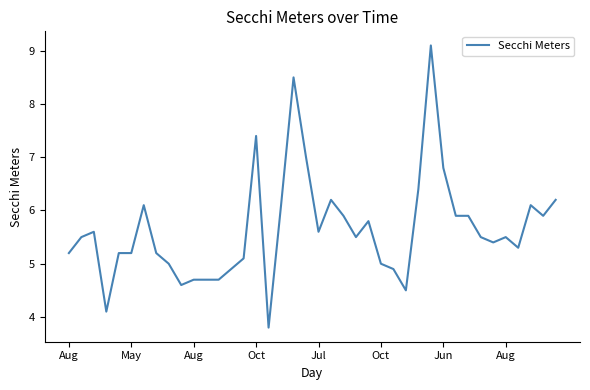

What is the minimum value shown in the chart?

3.8